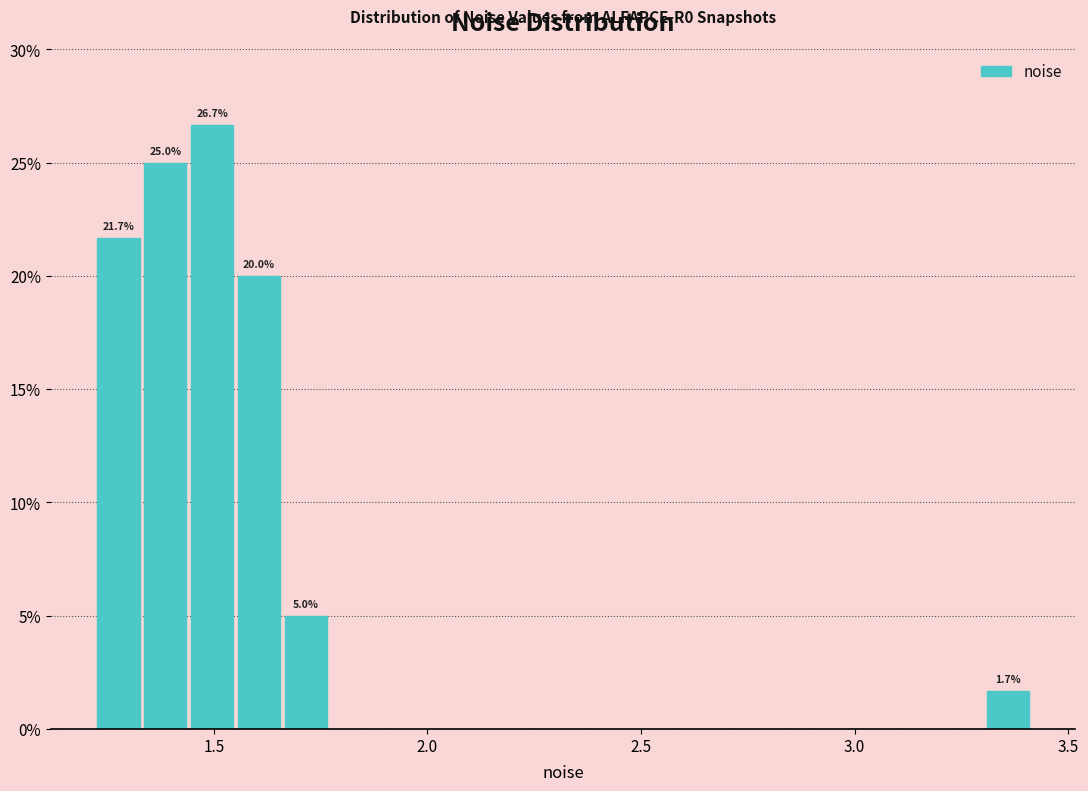

Around what value on the x-axis is the tallest bar? Give the approximate position of its centre, as read against the axis.

1.50